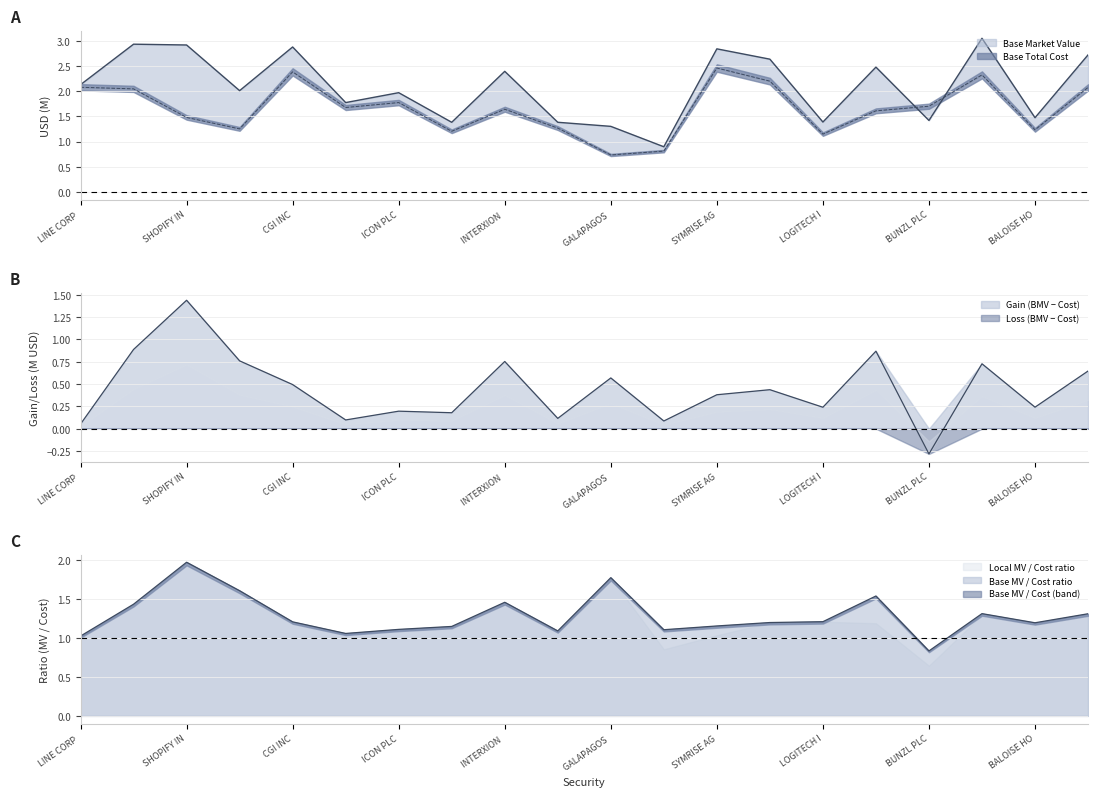

Which series has the largest range (max minus min)?

Base Market Value